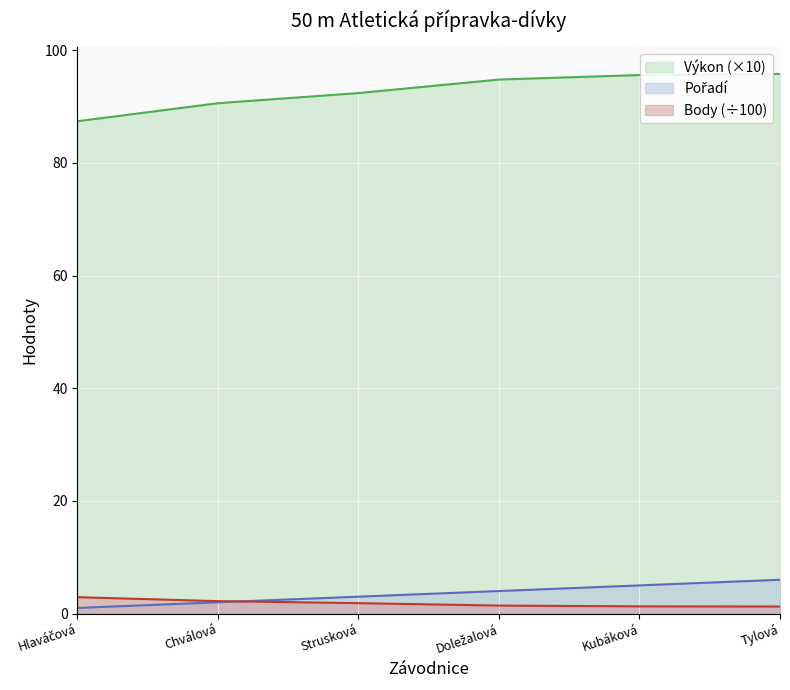

How many Pořadí values are between 2 and 5?

4